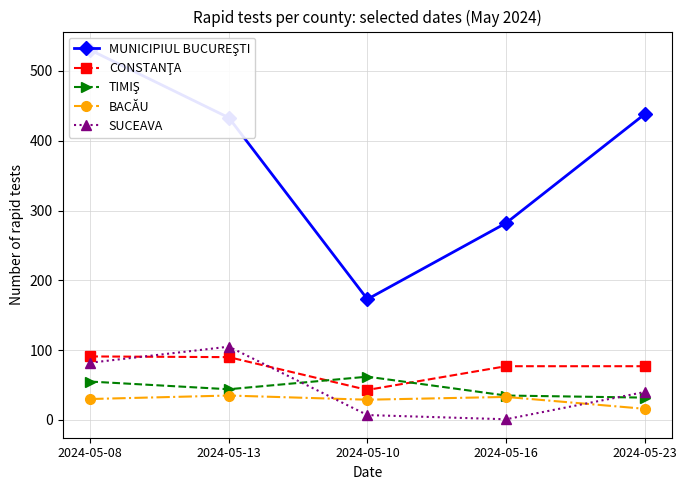

How many lines are shown in the chart?

5